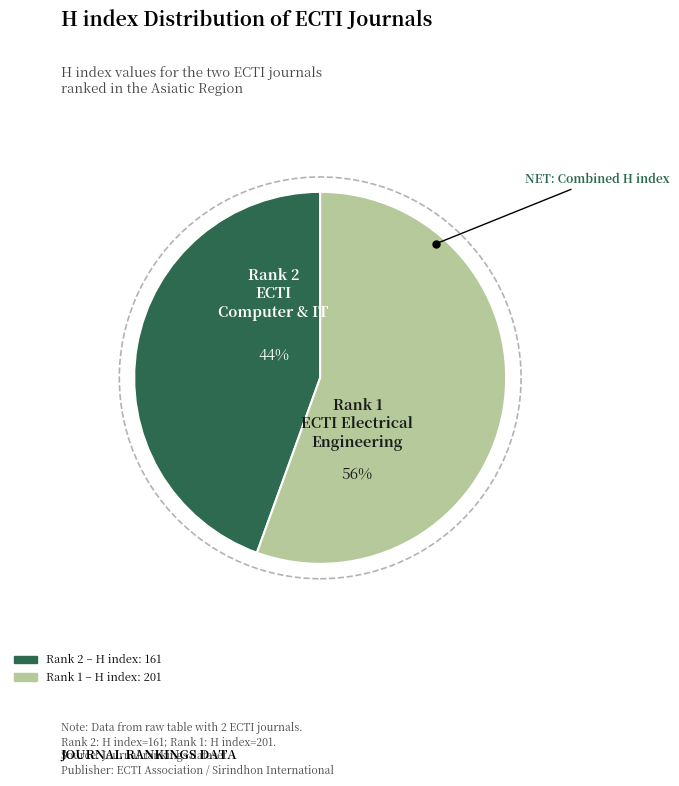

To the nearest percent, what is the average slice percentage?

50%